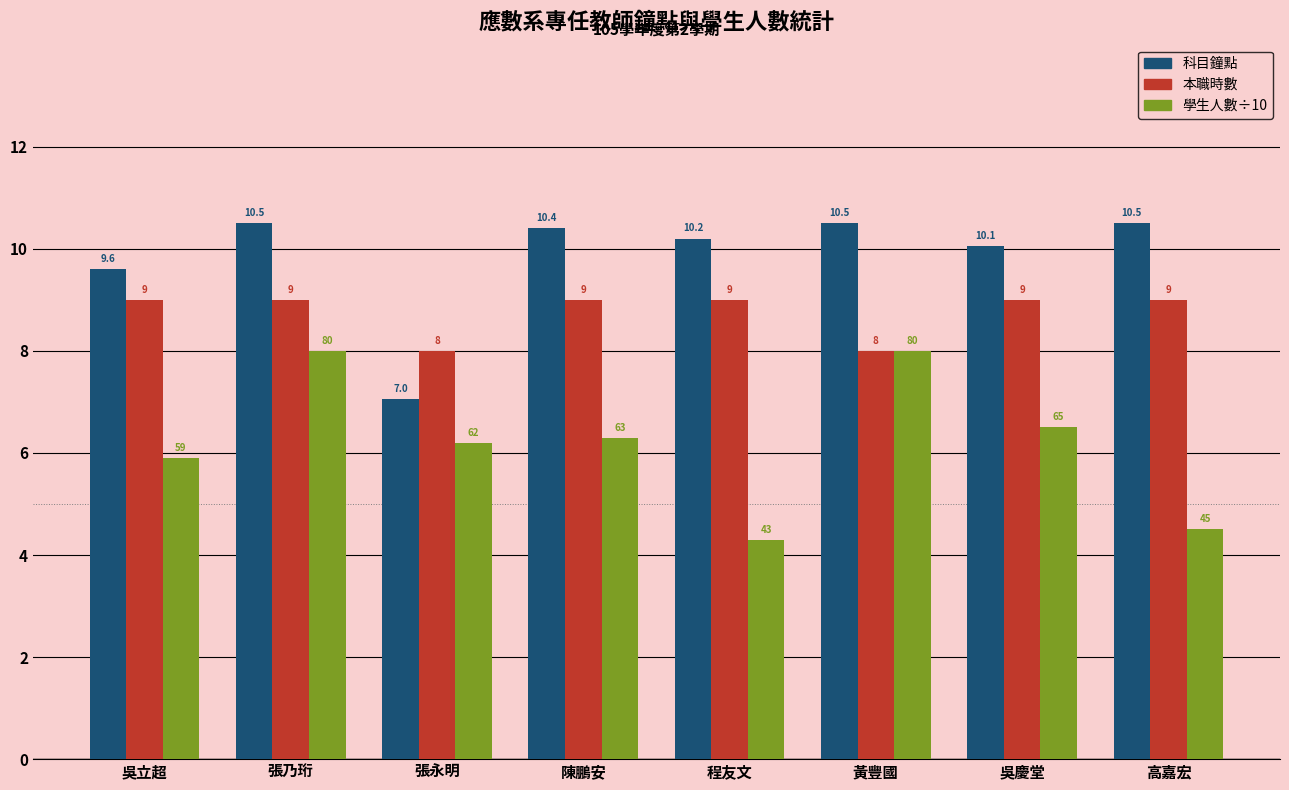

What is the value of the 本職時數 bar at the 6th from the left?

8.0